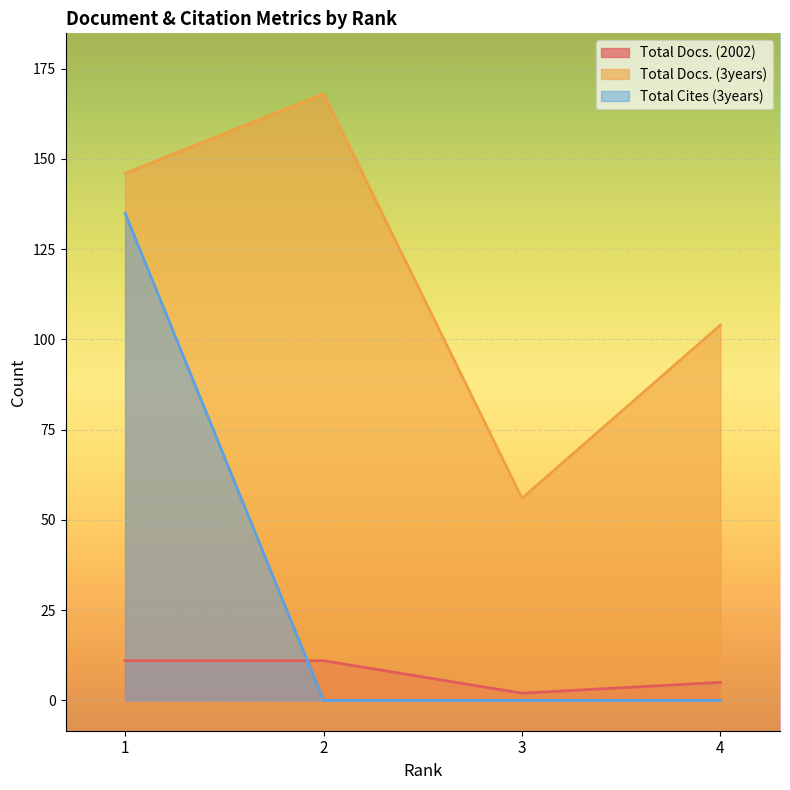

The Total Docs. (3years) series shows 171 at 4. True or false?

False